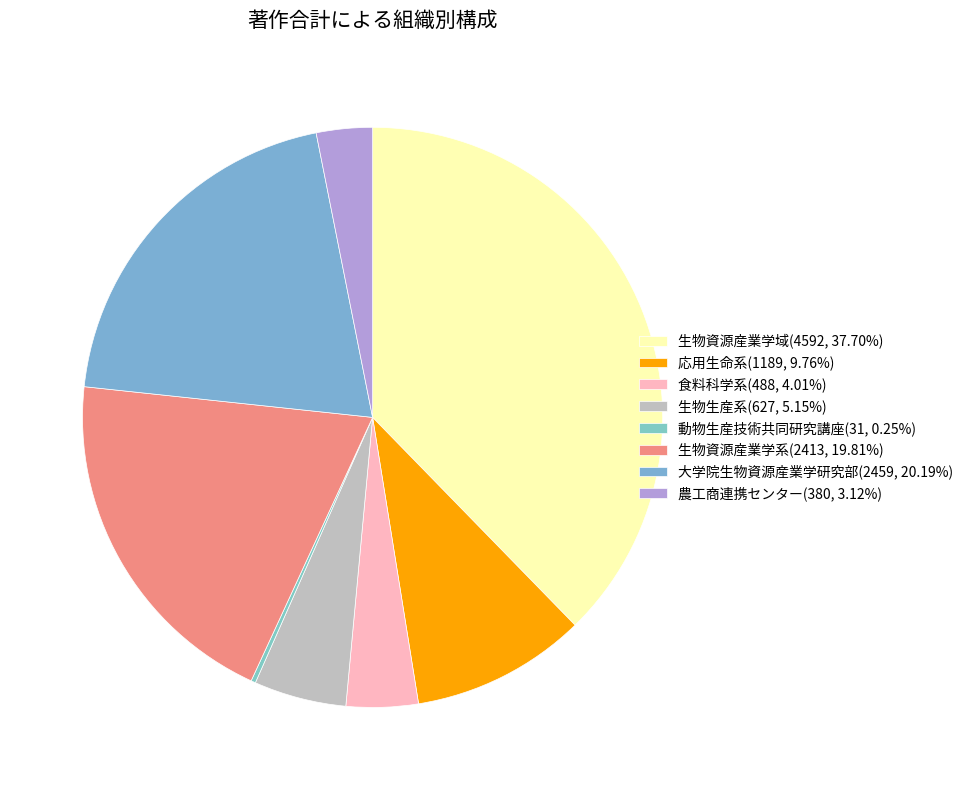

What percentage is the 大学院生物資源産業学研究部 slice, to the nearest percent?

20%